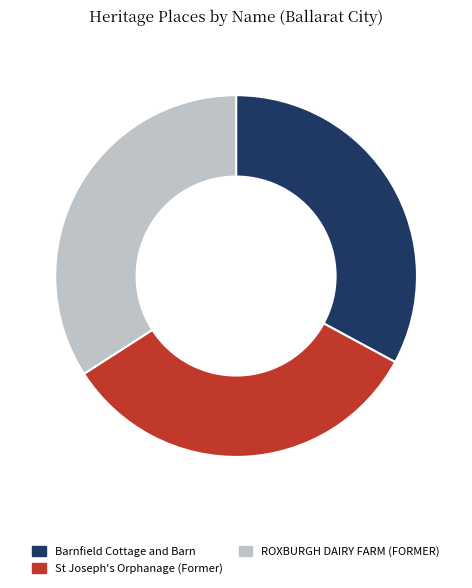

What is the ratio of the value at Barnfield Cottage and Barn to the value at St Joseph's Orphanage (Former)?

1.0